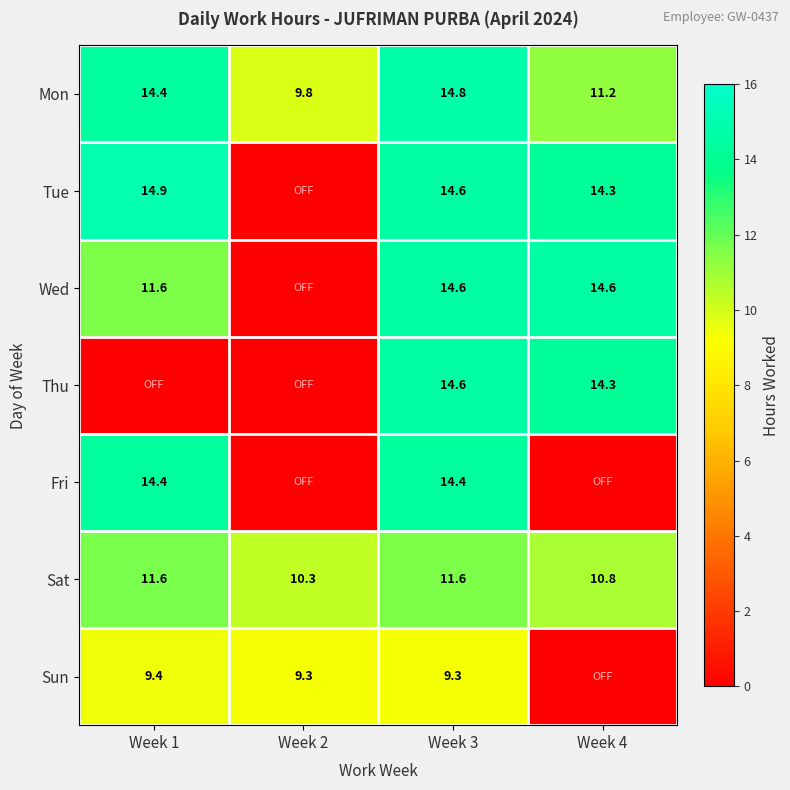

The Wed series shows 19.5 at Week 3. True or false?

False